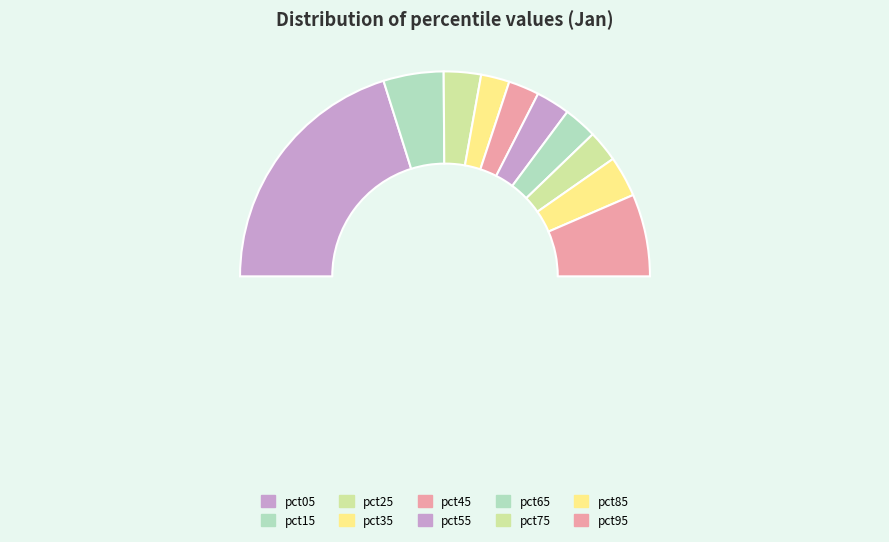

How many slices are in this pie chart?

10